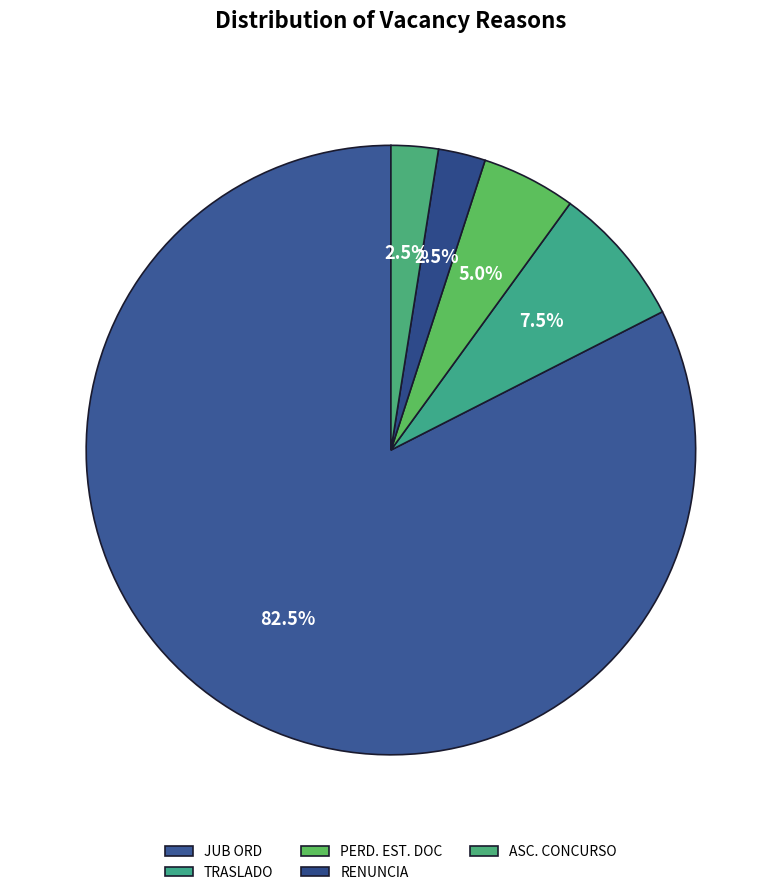

What portion of the pie excludes TRASLADO?

92.5%